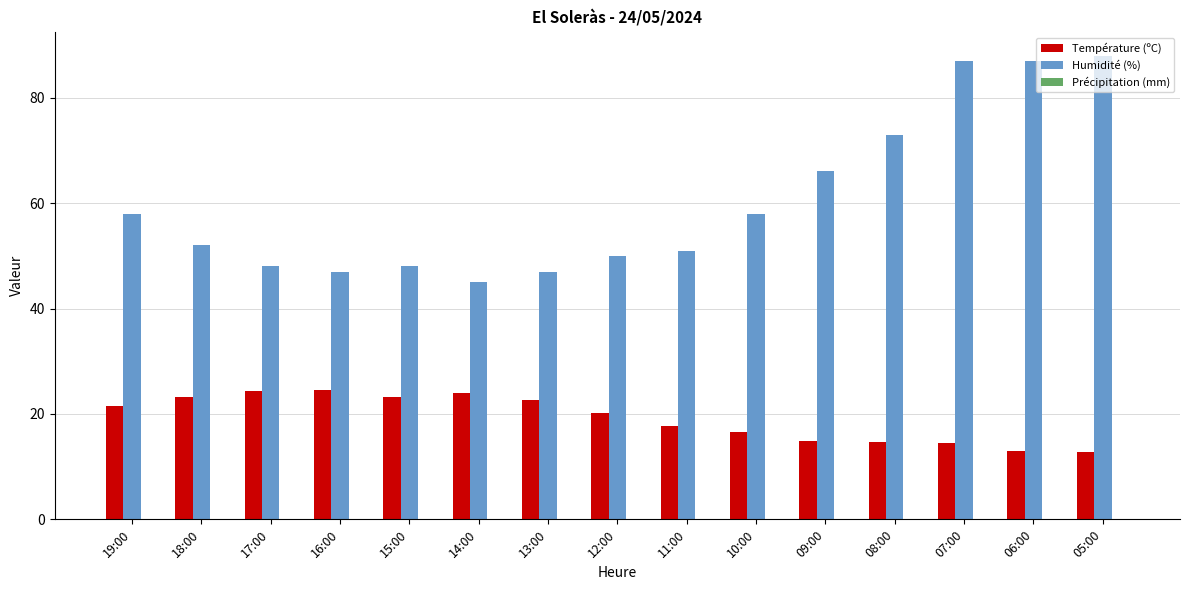

What is the spread (max minus min) of values at 05:00?

75.3